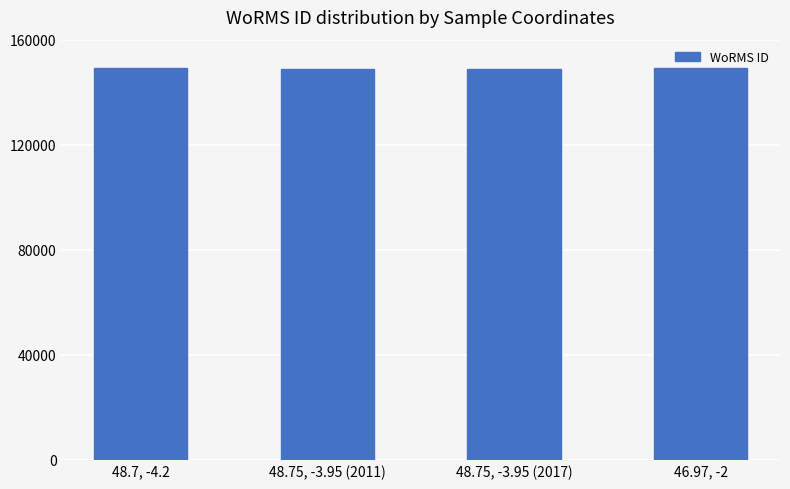

What is the difference between the maximum and minimum values?

87